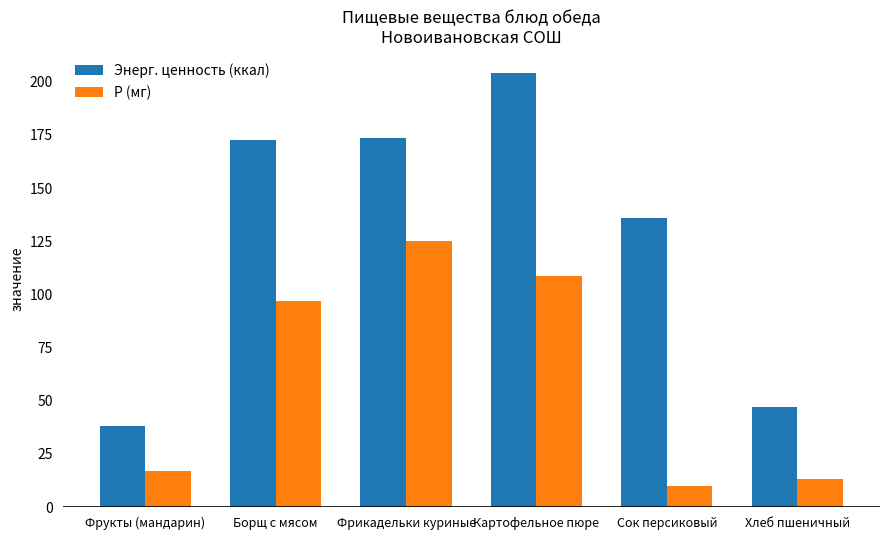

At which label does Энерг. ценность (ккал) first exceed 172?

Борщ с мясом